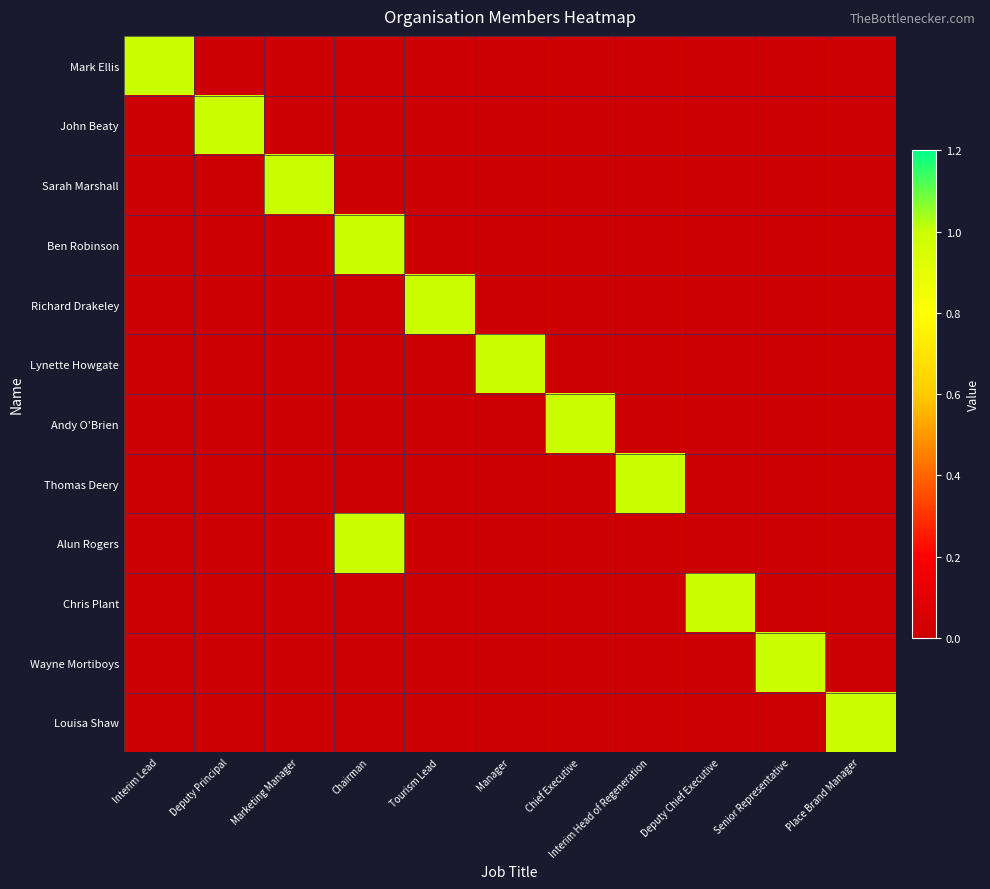

Reading right to left, transcribe all the data shown in this chart.

Mark Ellis: Place Brand Manager=0	Senior Representative=0	Deputy Chief Executive=0	Interim Head of Regeneration=0	Chief Executive=0	Manager=0	Tourism Lead=0	Chairman=0	Marketing Manager=0	Deputy Principal=0	Interim Lead=1
John Beaty: Place Brand Manager=0	Senior Representative=0	Deputy Chief Executive=0	Interim Head of Regeneration=0	Chief Executive=0	Manager=0	Tourism Lead=0	Chairman=0	Marketing Manager=0	Deputy Principal=1	Interim Lead=0
Sarah Marshall: Place Brand Manager=0	Senior Representative=0	Deputy Chief Executive=0	Interim Head of Regeneration=0	Chief Executive=0	Manager=0	Tourism Lead=0	Chairman=0	Marketing Manager=1	Deputy Principal=0	Interim Lead=0
Ben Robinson: Place Brand Manager=0	Senior Representative=0	Deputy Chief Executive=0	Interim Head of Regeneration=0	Chief Executive=0	Manager=0	Tourism Lead=0	Chairman=1	Marketing Manager=0	Deputy Principal=0	Interim Lead=0
Richard Drakeley: Place Brand Manager=0	Senior Representative=0	Deputy Chief Executive=0	Interim Head of Regeneration=0	Chief Executive=0	Manager=0	Tourism Lead=1	Chairman=0	Marketing Manager=0	Deputy Principal=0	Interim Lead=0
Lynette Howgate: Place Brand Manager=0	Senior Representative=0	Deputy Chief Executive=0	Interim Head of Regeneration=0	Chief Executive=0	Manager=1	Tourism Lead=0	Chairman=0	Marketing Manager=0	Deputy Principal=0	Interim Lead=0
Andy O'Brien: Place Brand Manager=0	Senior Representative=0	Deputy Chief Executive=0	Interim Head of Regeneration=0	Chief Executive=1	Manager=0	Tourism Lead=0	Chairman=0	Marketing Manager=0	Deputy Principal=0	Interim Lead=0
Thomas Deery: Place Brand Manager=0	Senior Representative=0	Deputy Chief Executive=0	Interim Head of Regeneration=1	Chief Executive=0	Manager=0	Tourism Lead=0	Chairman=0	Marketing Manager=0	Deputy Principal=0	Interim Lead=0
Alun Rogers: Place Brand Manager=0	Senior Representative=0	Deputy Chief Executive=0	Interim Head of Regeneration=0	Chief Executive=0	Manager=0	Tourism Lead=0	Chairman=1	Marketing Manager=0	Deputy Principal=0	Interim Lead=0
Chris Plant: Place Brand Manager=0	Senior Representative=0	Deputy Chief Executive=1	Interim Head of Regeneration=0	Chief Executive=0	Manager=0	Tourism Lead=0	Chairman=0	Marketing Manager=0	Deputy Principal=0	Interim Lead=0
Wayne Mortiboys: Place Brand Manager=0	Senior Representative=1	Deputy Chief Executive=0	Interim Head of Regeneration=0	Chief Executive=0	Manager=0	Tourism Lead=0	Chairman=0	Marketing Manager=0	Deputy Principal=0	Interim Lead=0
Louisa Shaw: Place Brand Manager=1	Senior Representative=0	Deputy Chief Executive=0	Interim Head of Regeneration=0	Chief Executive=0	Manager=0	Tourism Lead=0	Chairman=0	Marketing Manager=0	Deputy Principal=0	Interim Lead=0